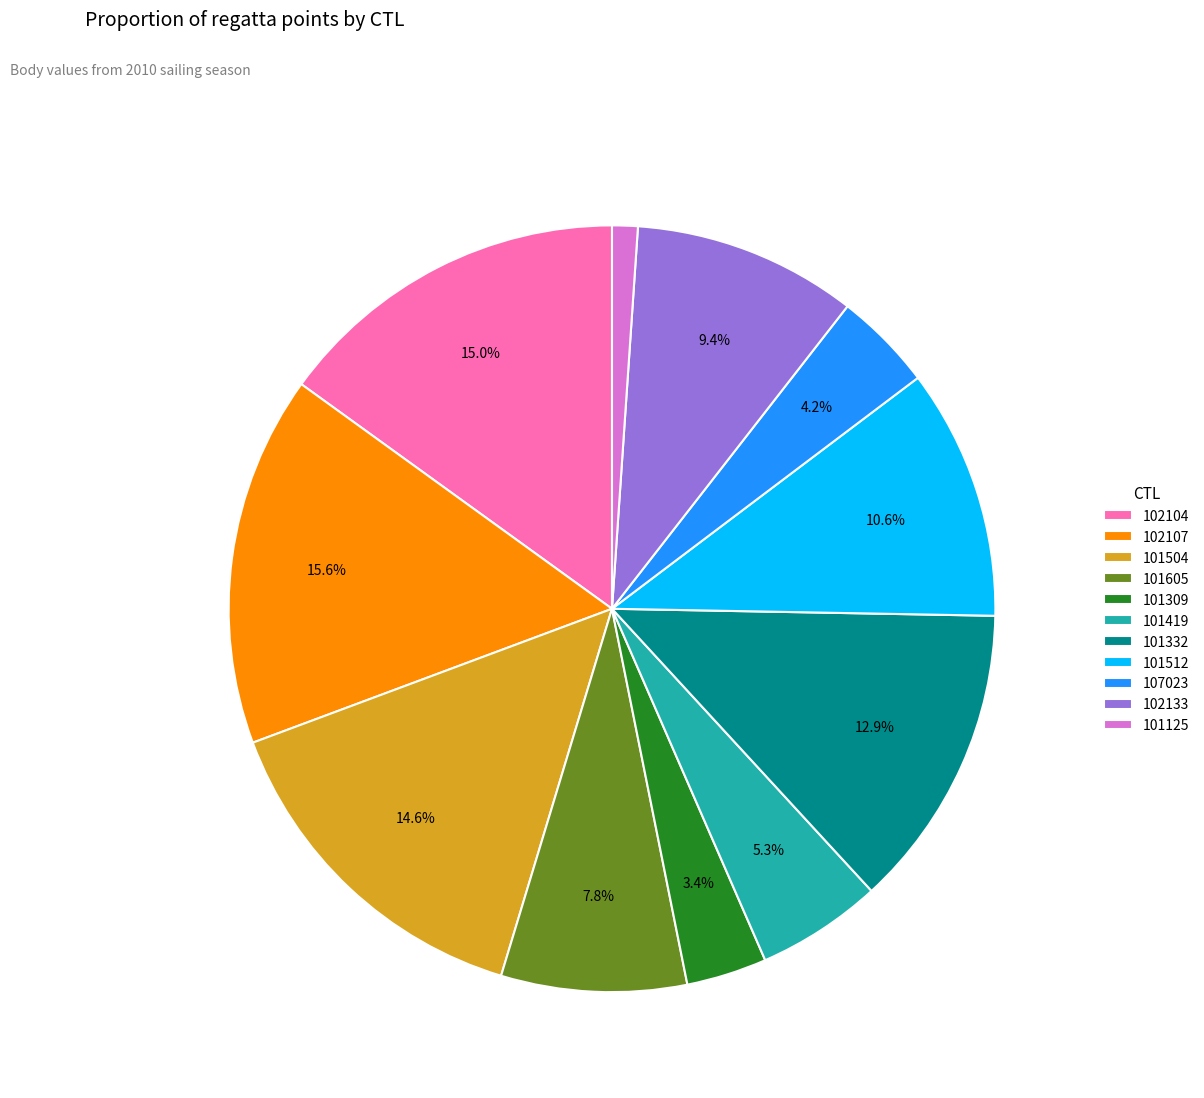

How much of the chart is everything except 101309?

96.6%